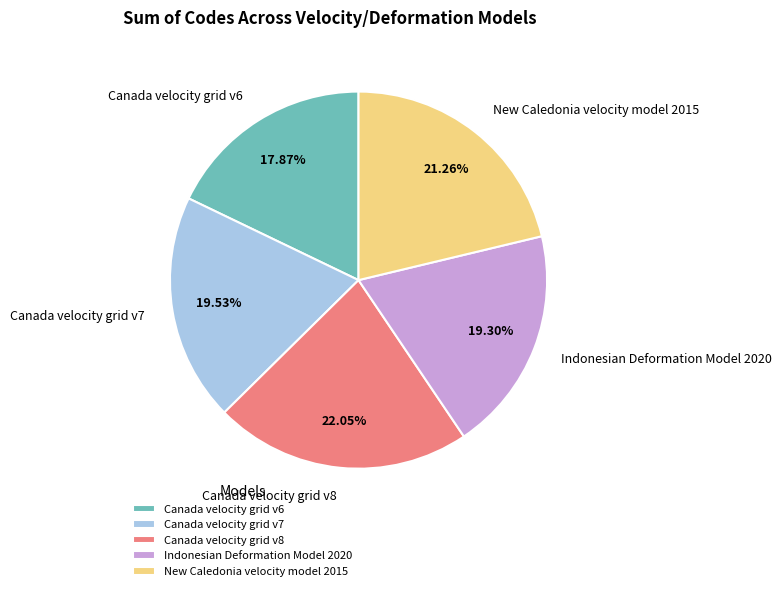

What is the ratio of the value at Canada velocity grid v8 to the value at Canada velocity grid v7?

1.1